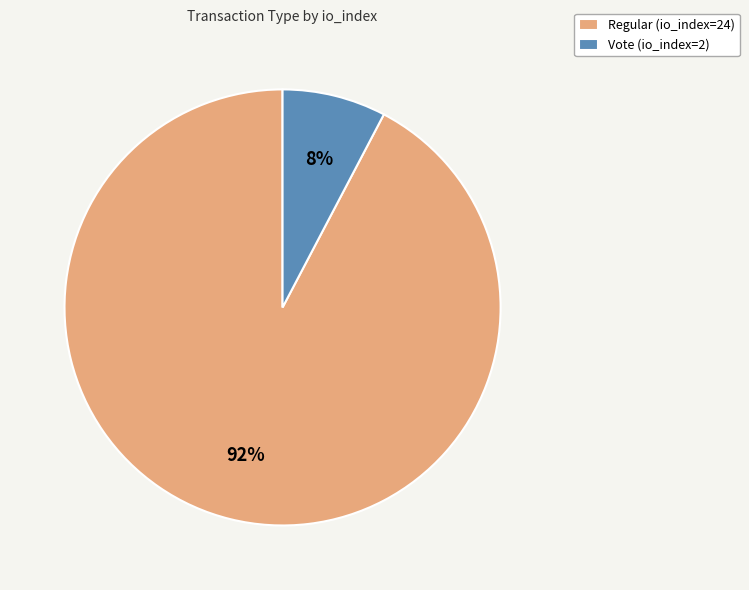

Count the number of slices in the pie.

2